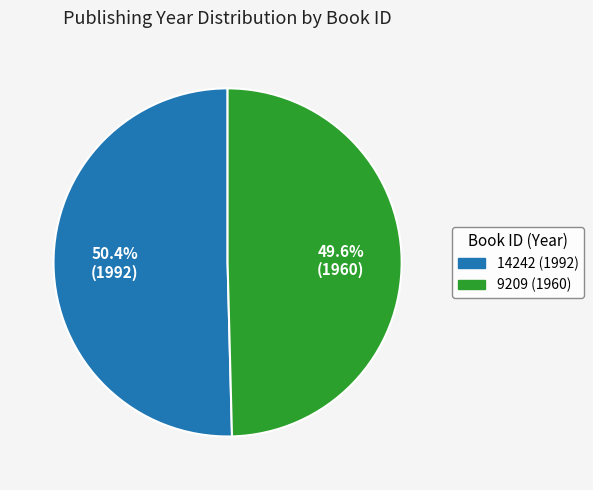

What percentage do 14242 (1992) and 9209 (1960) together represent?

100.0%